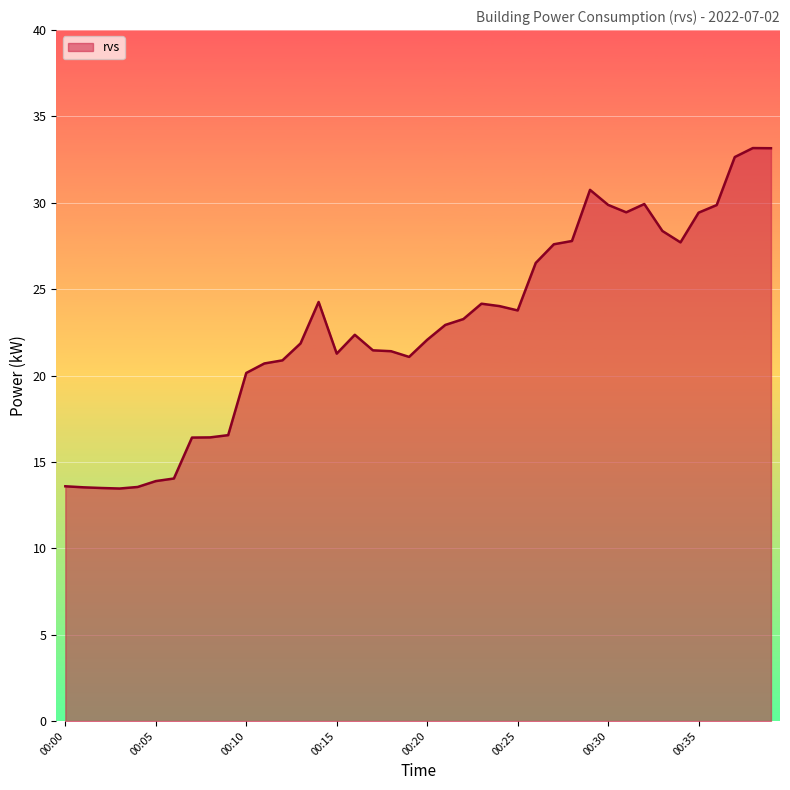

What is the minimum value shown in the chart?

13.5